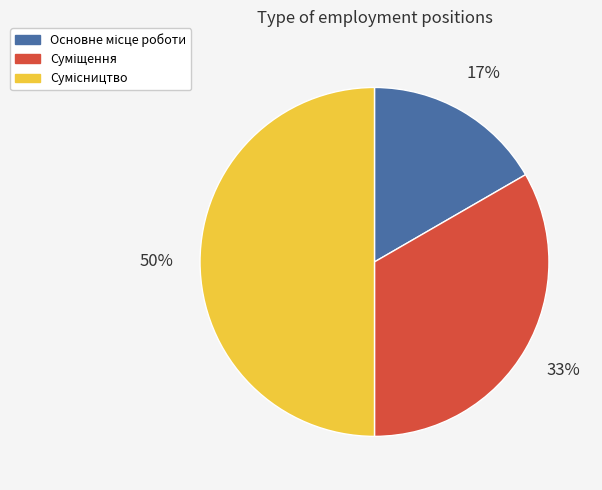

To the nearest percent, what is the average slice percentage?

33%